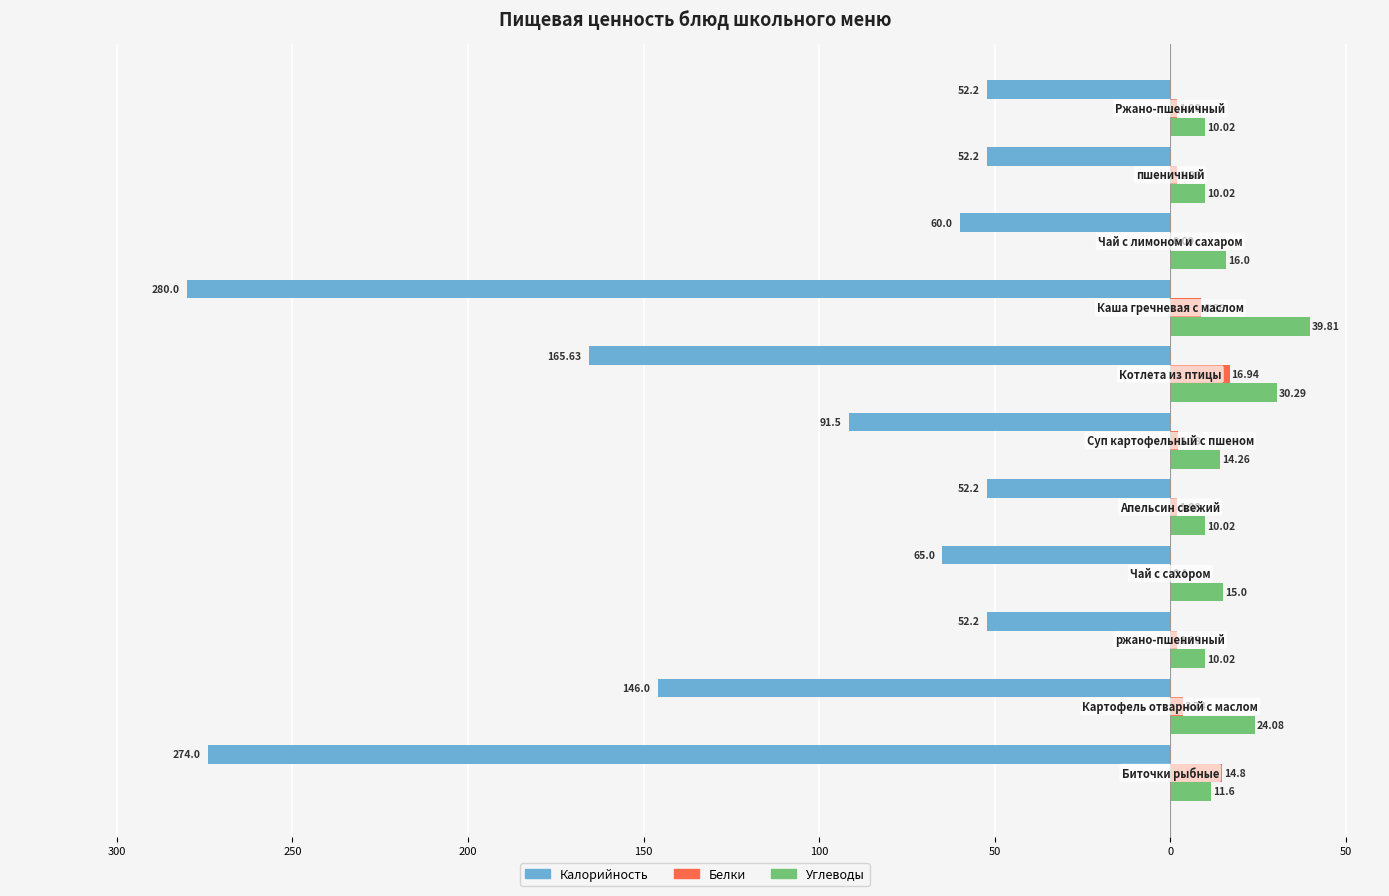

Which series has the largest range (max minus min)?

Калорийность